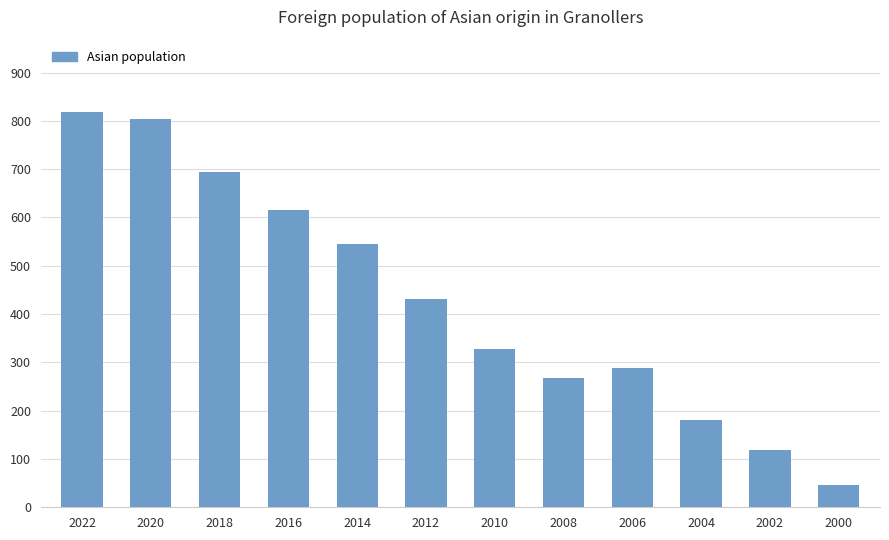

What is the difference between the second highest and second lowest values?

685